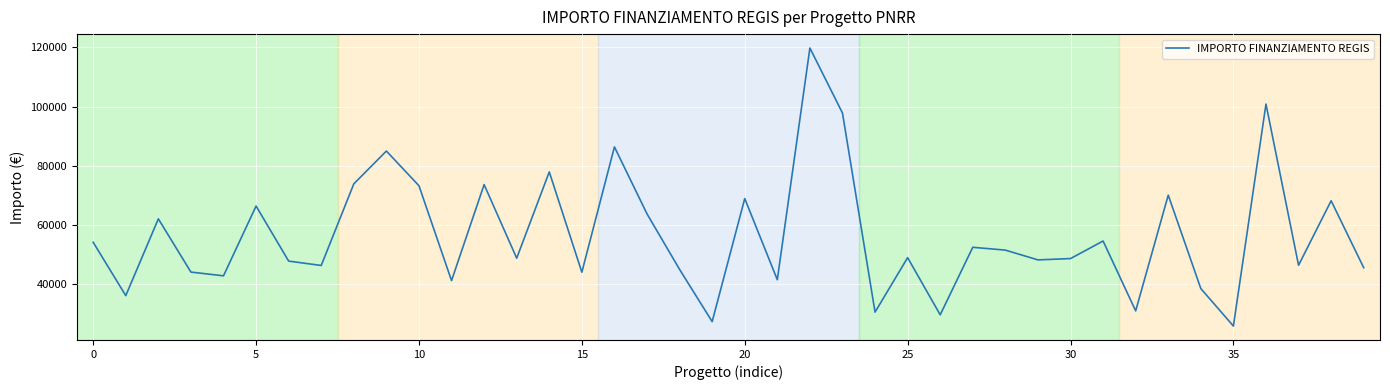

What is the maximum value shown in the chart?

119783.4